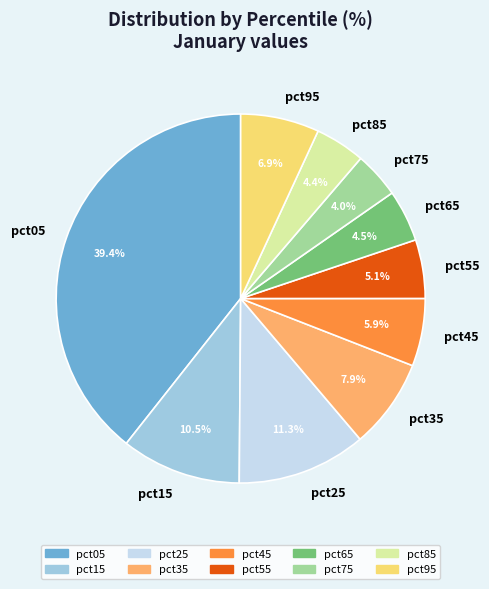

To the nearest percent, what portion does pct55 represent?

5%